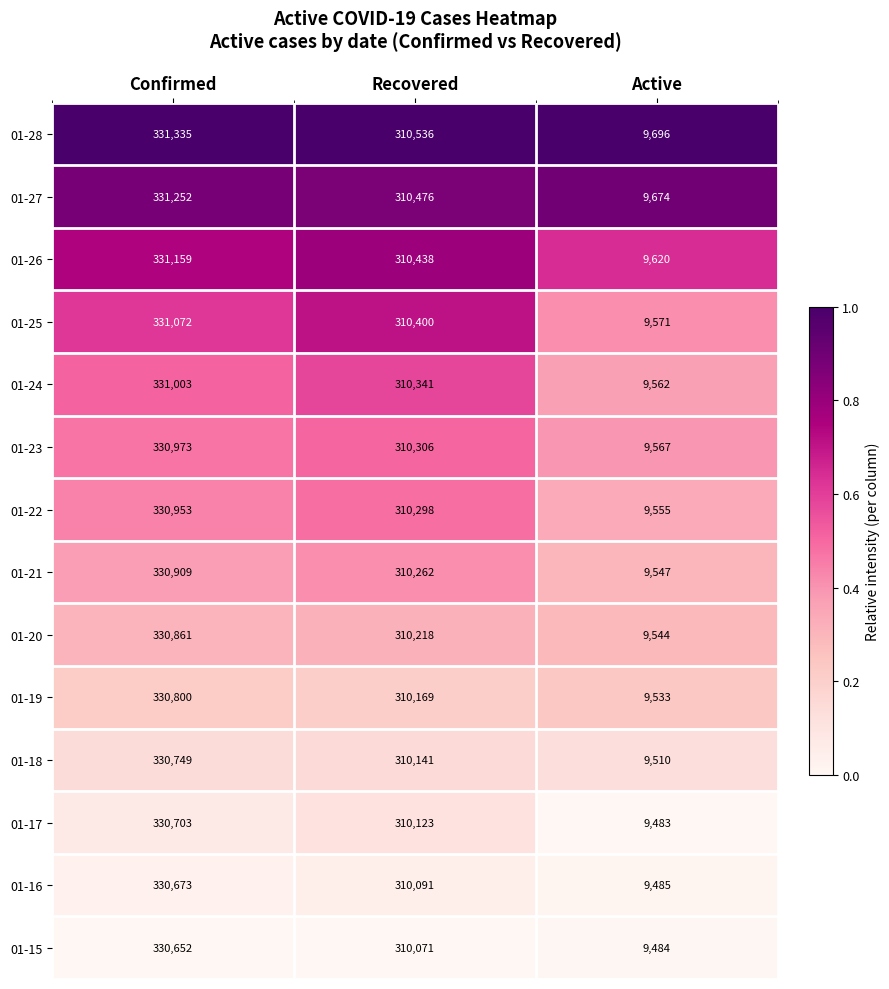

What is the sum of the 01-18 values at Confirmed and Active?

340259